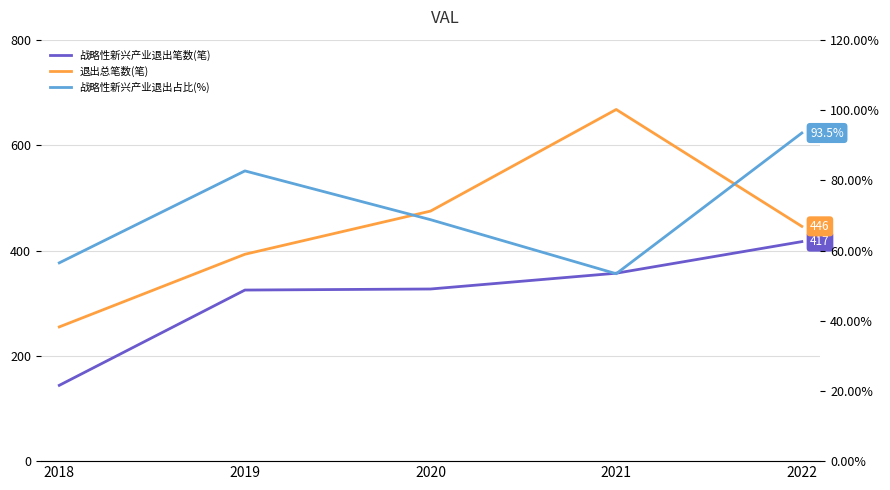

What is the difference between the 战略性新兴产业退出笔数(笔) values at 2022 and 2021?

60.0